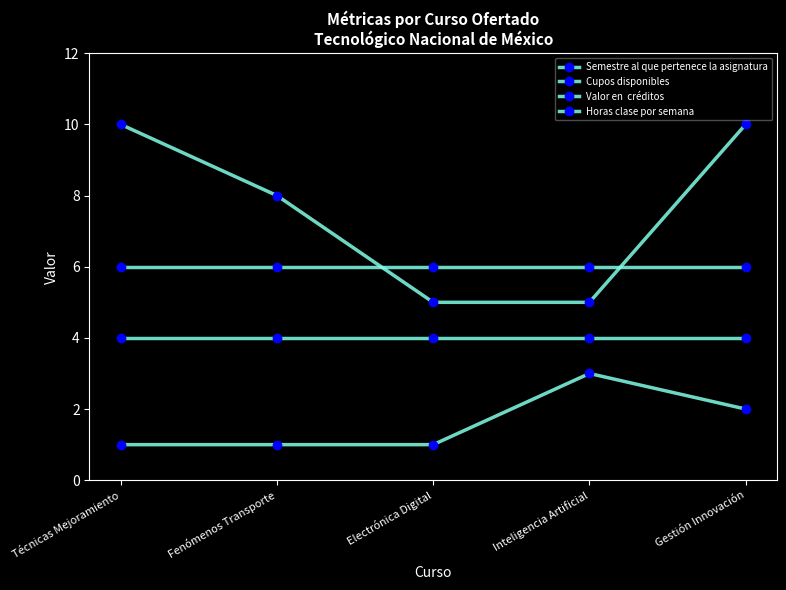

Between Gestión Innovación and Inteligencia Artificial, which is larger?

Inteligencia Artificial